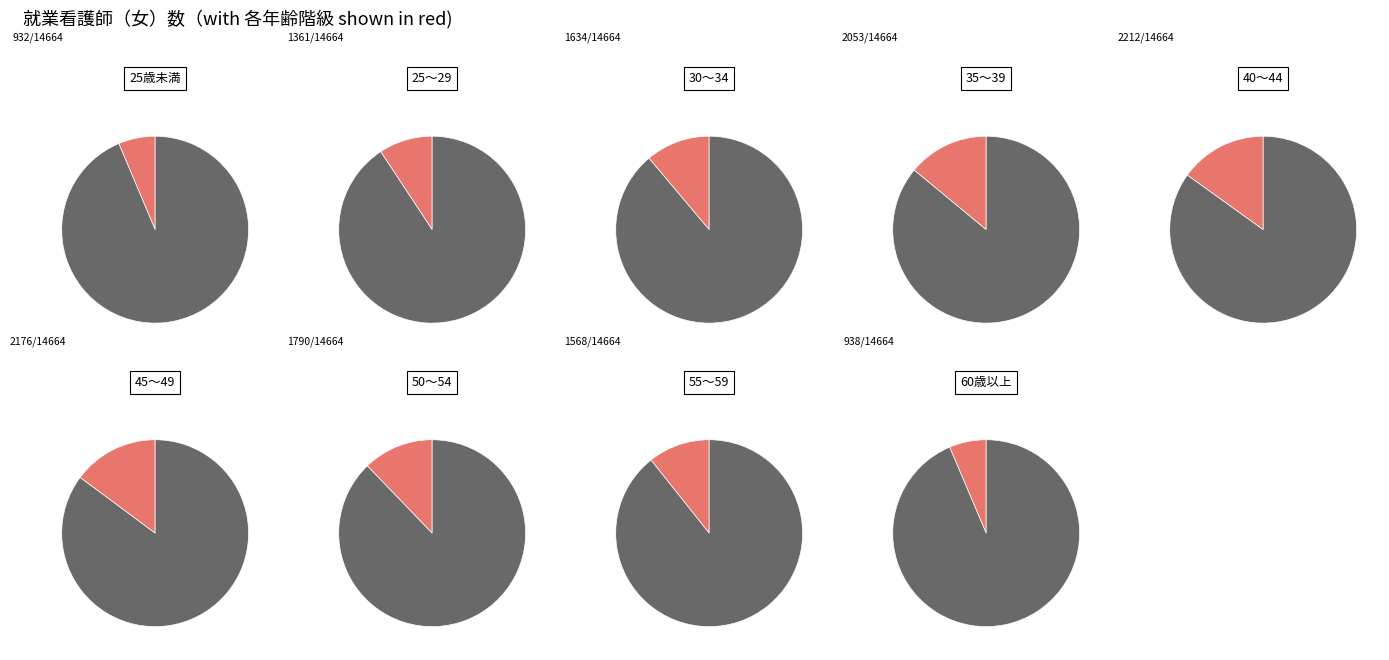

To the nearest percent, what is the difference between the largest and smallest slice percentages?

9%